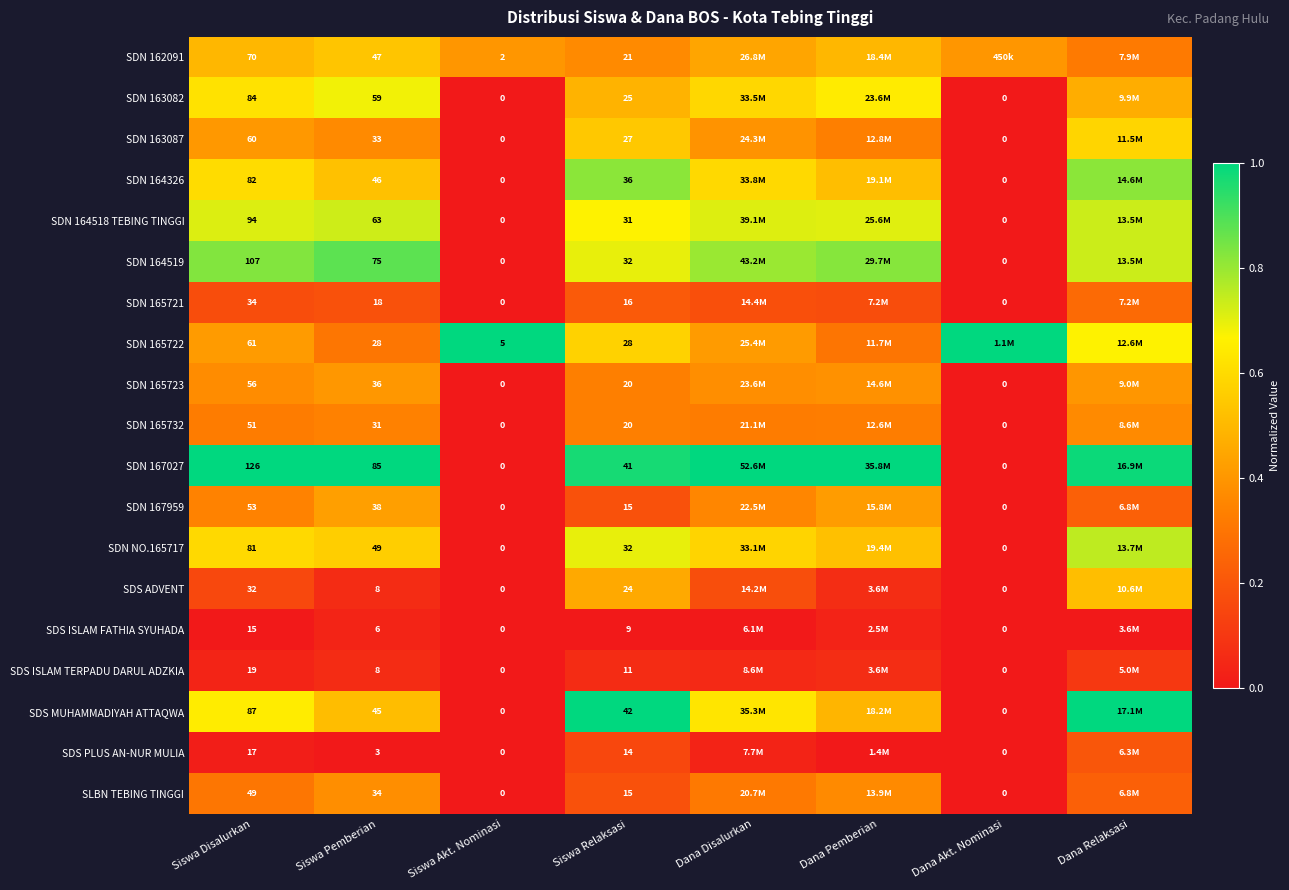

What is the maximum value shown in the chart?

1.0